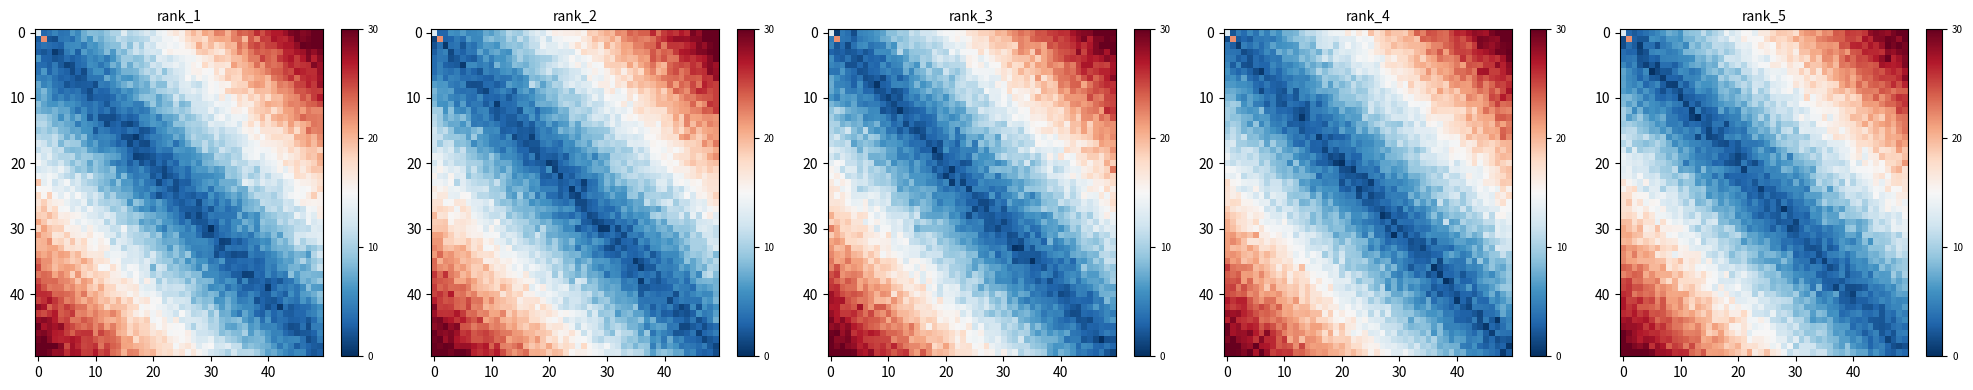

True or false: 4b752aa01b8f58a656760b6ac1940f96b6fa9b7 has a value of 3 at io_index.

False